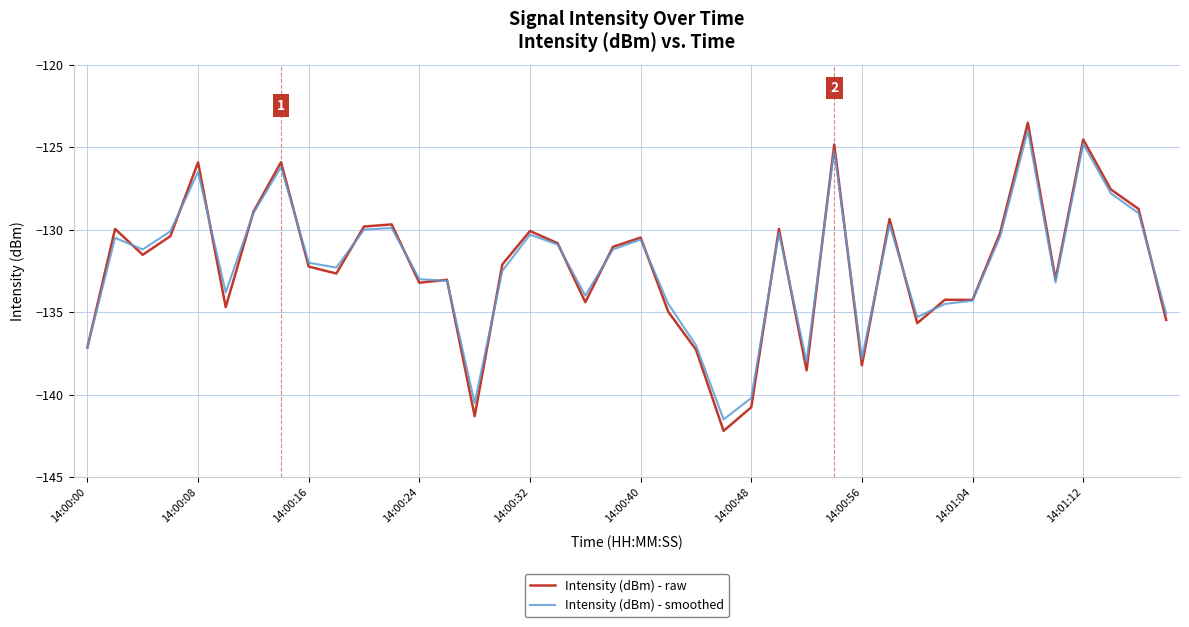

What are all the series names shown in the legend?

Intensity (dBm) - raw, Intensity (dBm) - smoothed